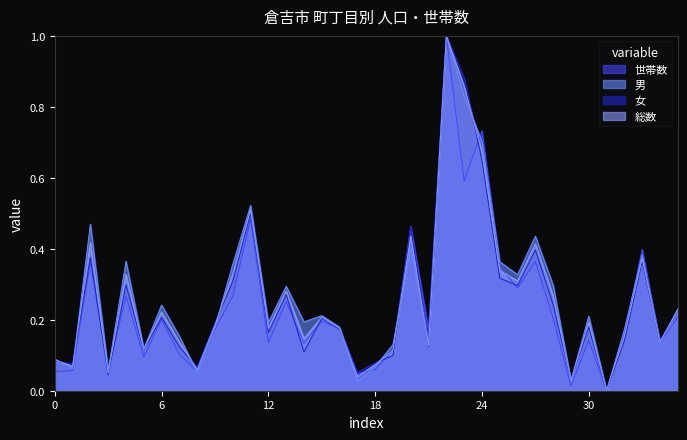

What is the maximum value shown in the chart?

1.0